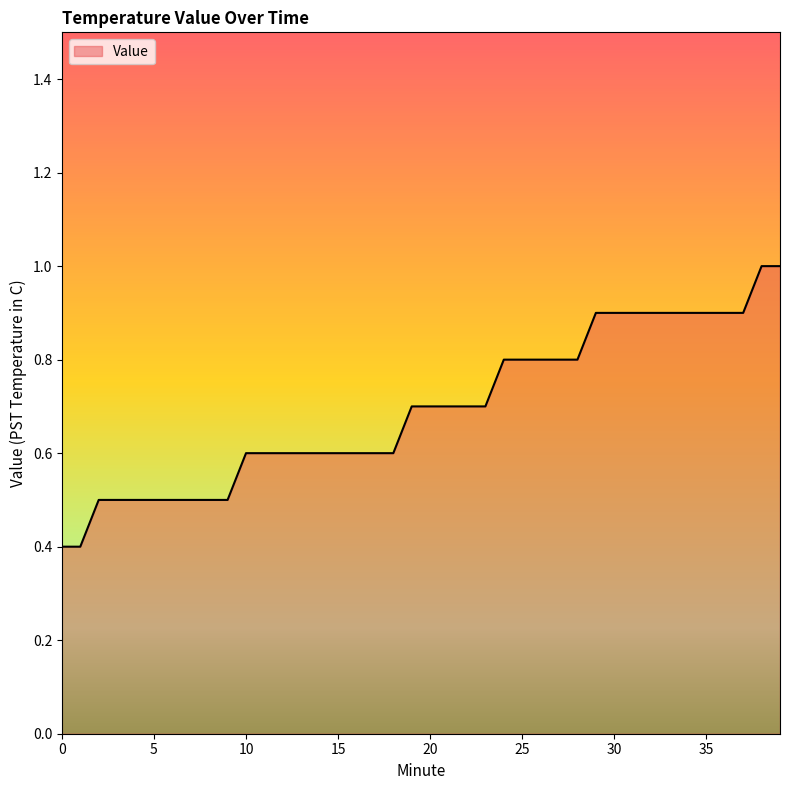

What is the minimum value shown in the chart?

0.4